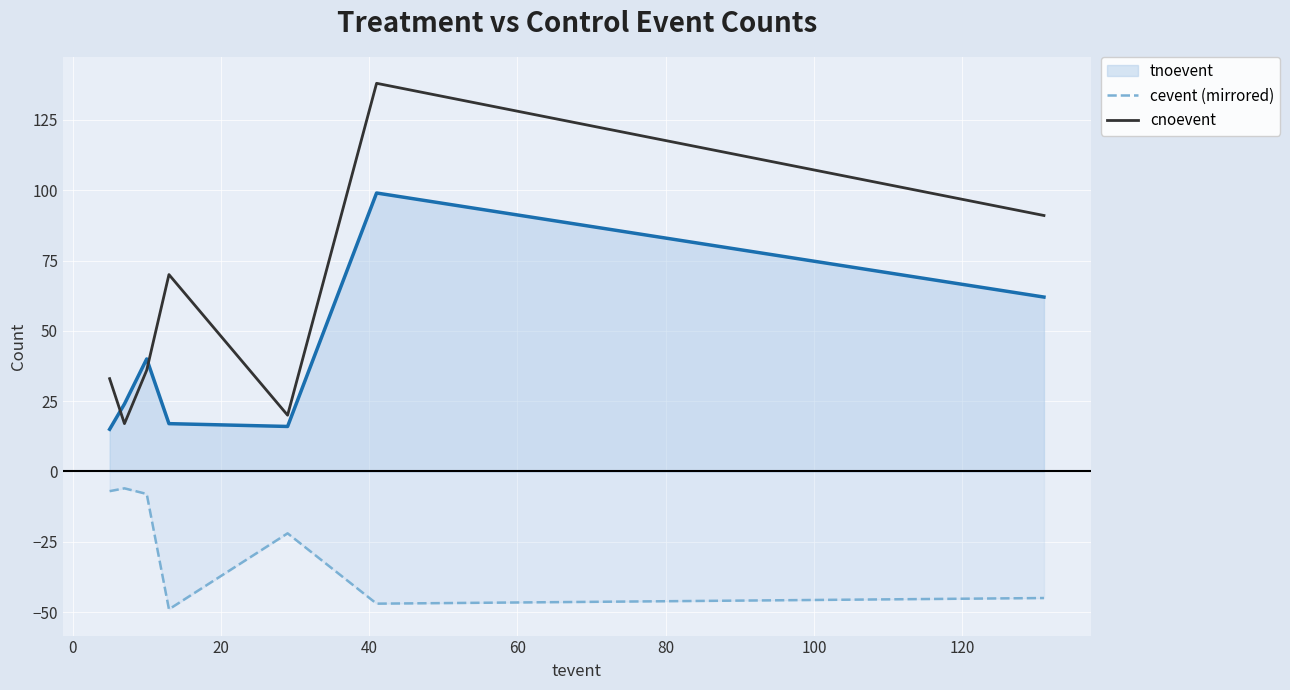

What is the difference between the maximum and minimum values in the cnoevent series?

121